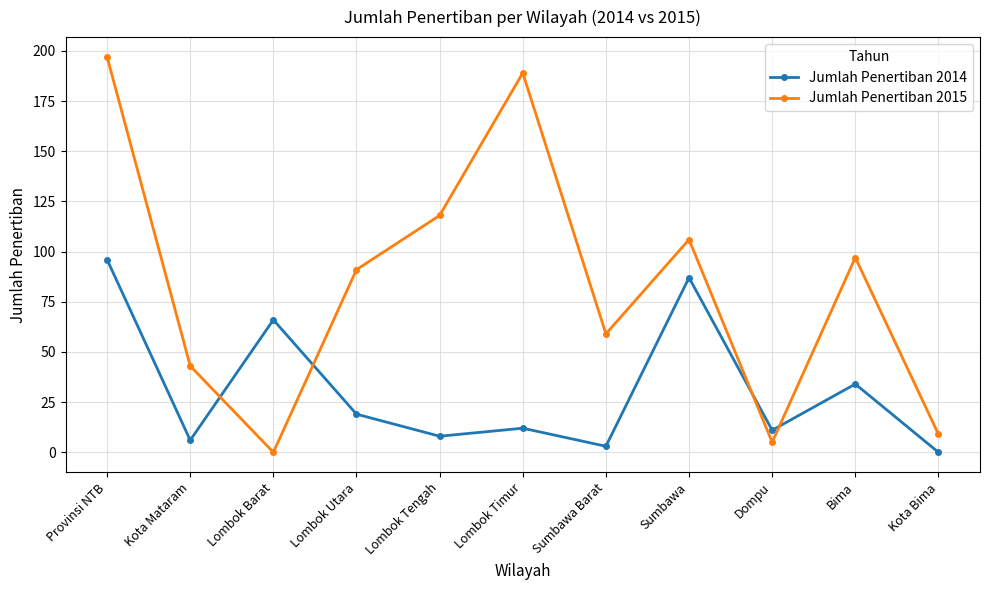

Rank the categories by Jumlah Penertiban 2015 value from highest to lowest.

Provinsi NTB, Lombok Timur, Lombok Tengah, Sumbawa, Bima, Lombok Utara, Sumbawa Barat, Kota Mataram, Kota Bima, Dompu, Lombok Barat